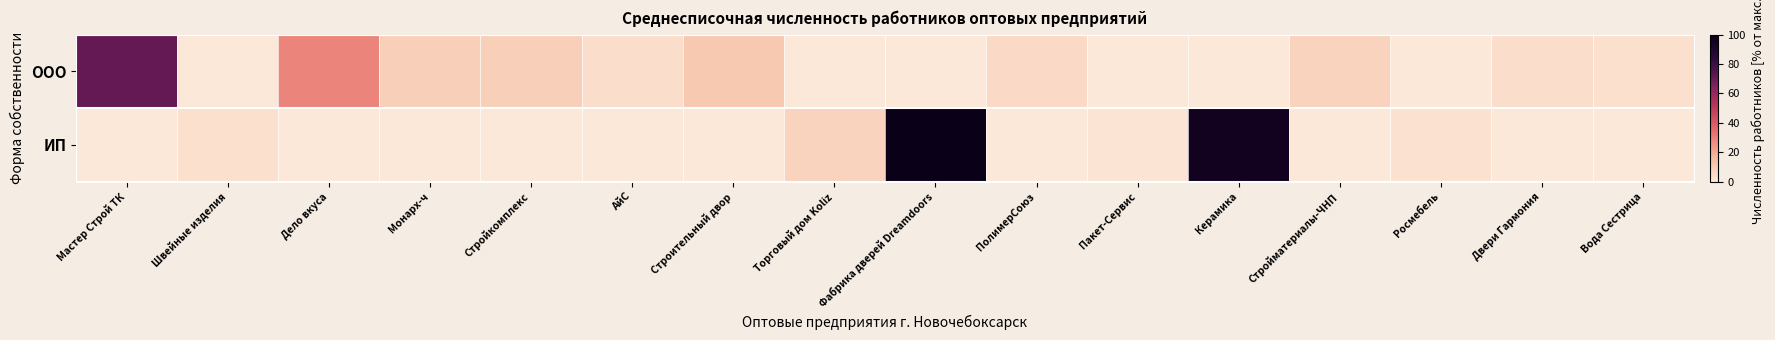

What is the total value across all series at Фабрика дверей Dreamdoors?

100.0